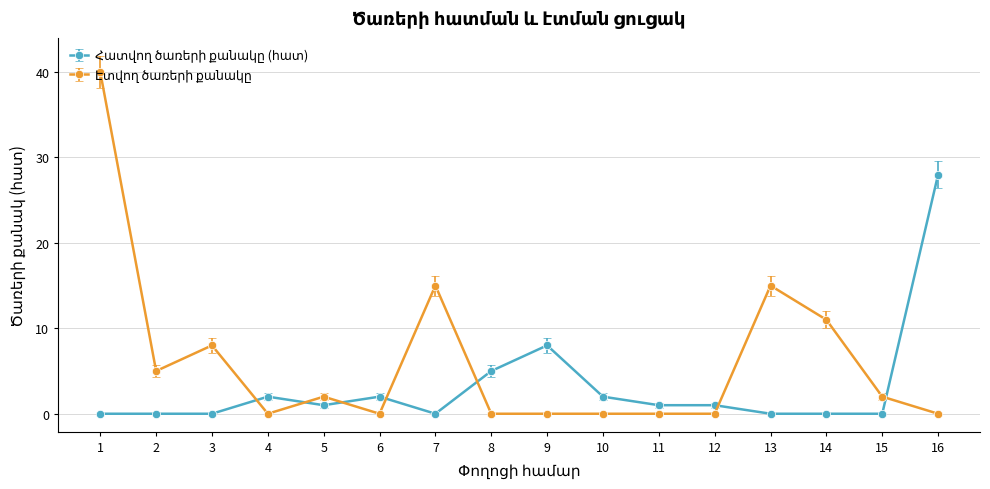

What is the difference between the highest and lowest values at 16?

28